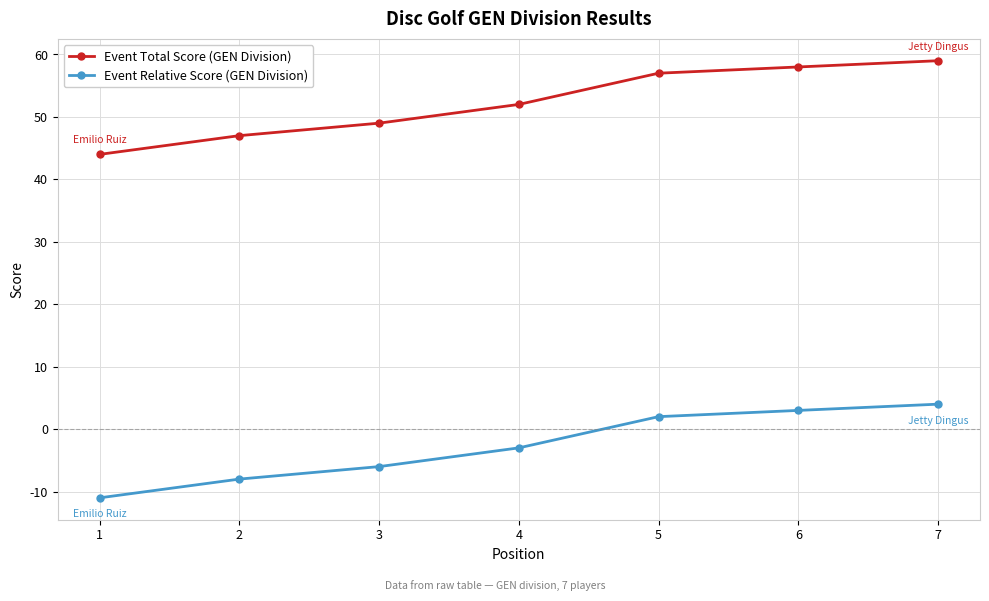

What is the difference between the highest and lowest values at 1?

55